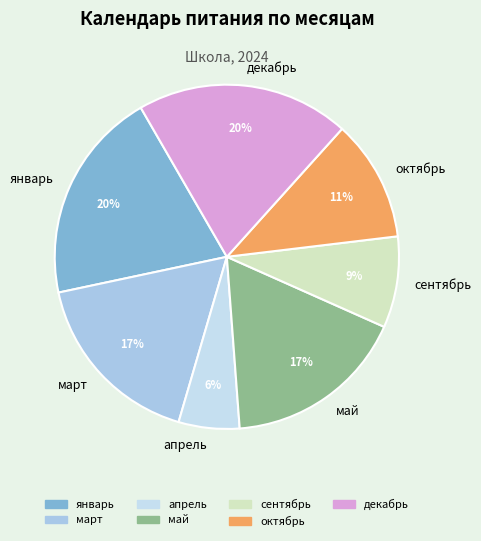

How many segments does this pie chart have?

7